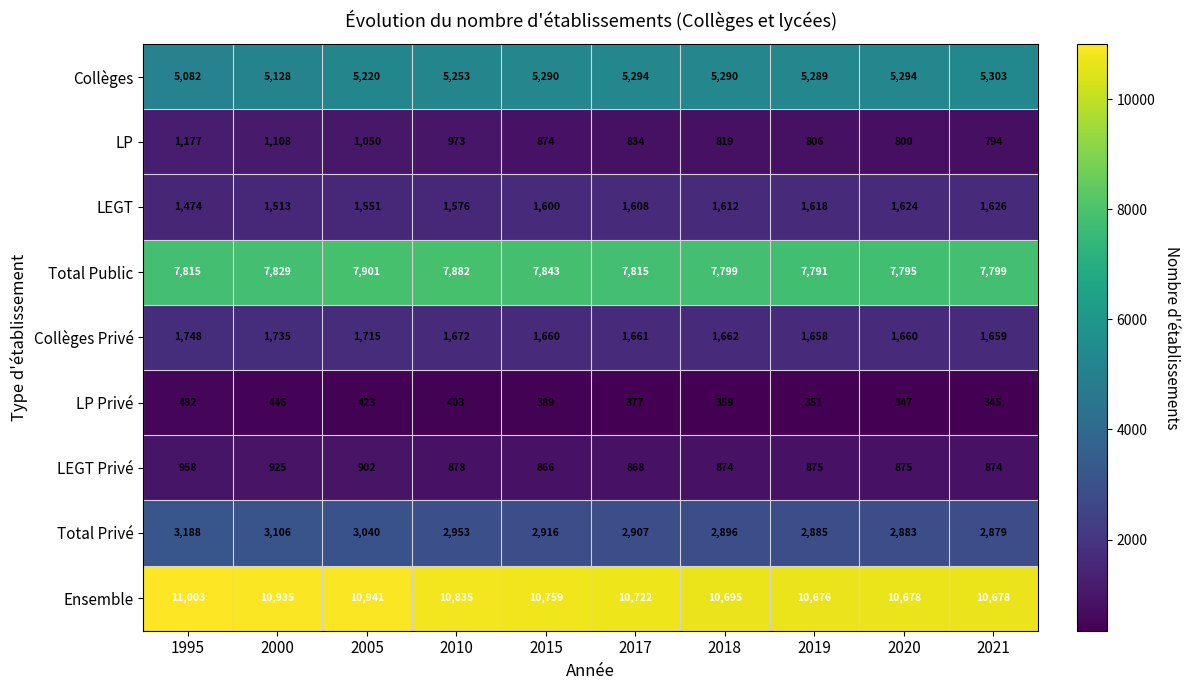

At which category is the sum across all series the highest?

1995